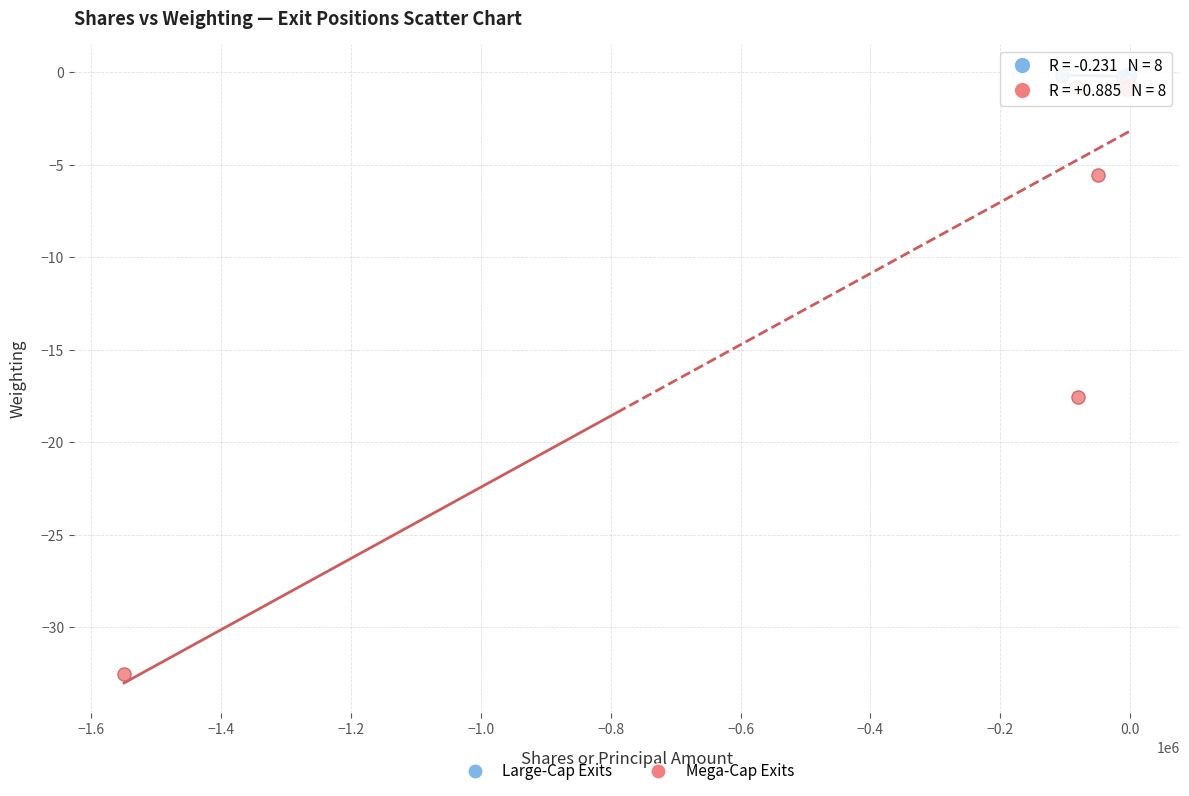

What are all the series names shown in the legend?

Large-Cap Exits, Mega-Cap Exits